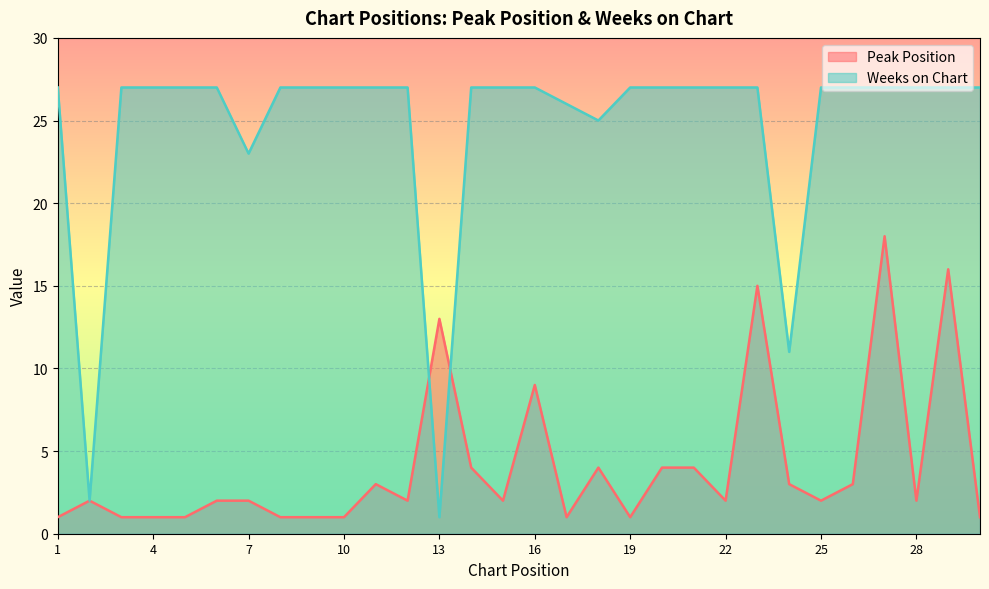

Where is Weeks on Chart nearest to the value 14?

24